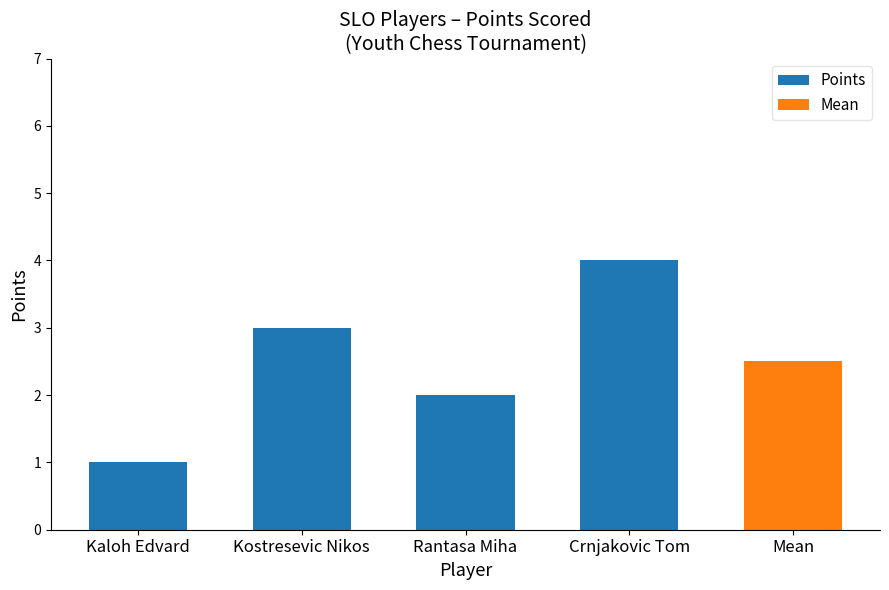

What is the label of the 4th bar from the left?

Crnjakovic Tom